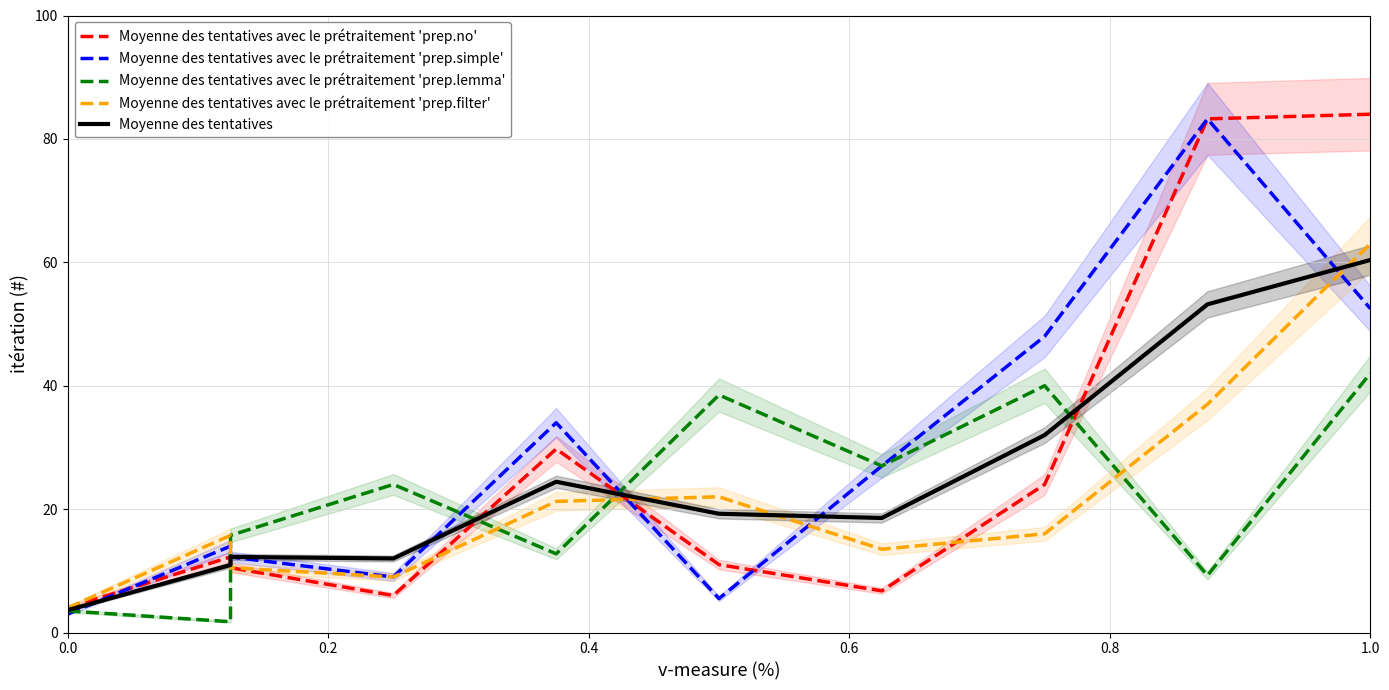

What is the value of the Moyenne des tentatives point at the 9th from the left?

53.2